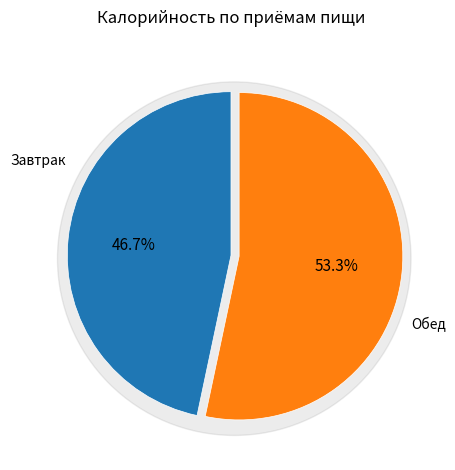

What percentage is the Завтрак slice, to the nearest percent?

47%